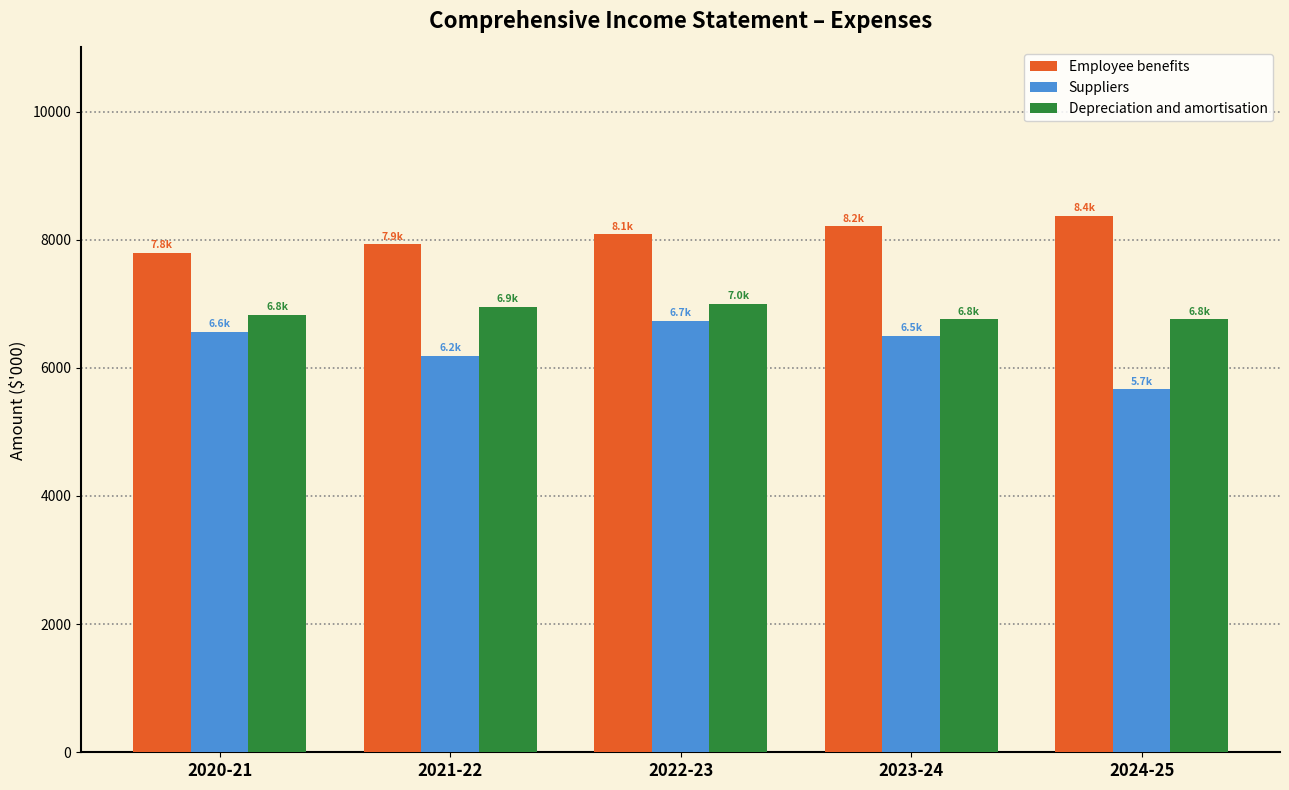

Reading left to right, list all the values displayed in this chart.

Employee benefits: 2020-21=7792	2021-22=7926	2022-23=8082	2023-24=8206	2024-25=8371
Suppliers: 2020-21=6566	2021-22=6190	2022-23=6738	2023-24=6500	2024-25=5667
Depreciation and amortisation: 2020-21=6825	2021-22=6949	2022-23=6999	2023-24=6758	2024-25=6758